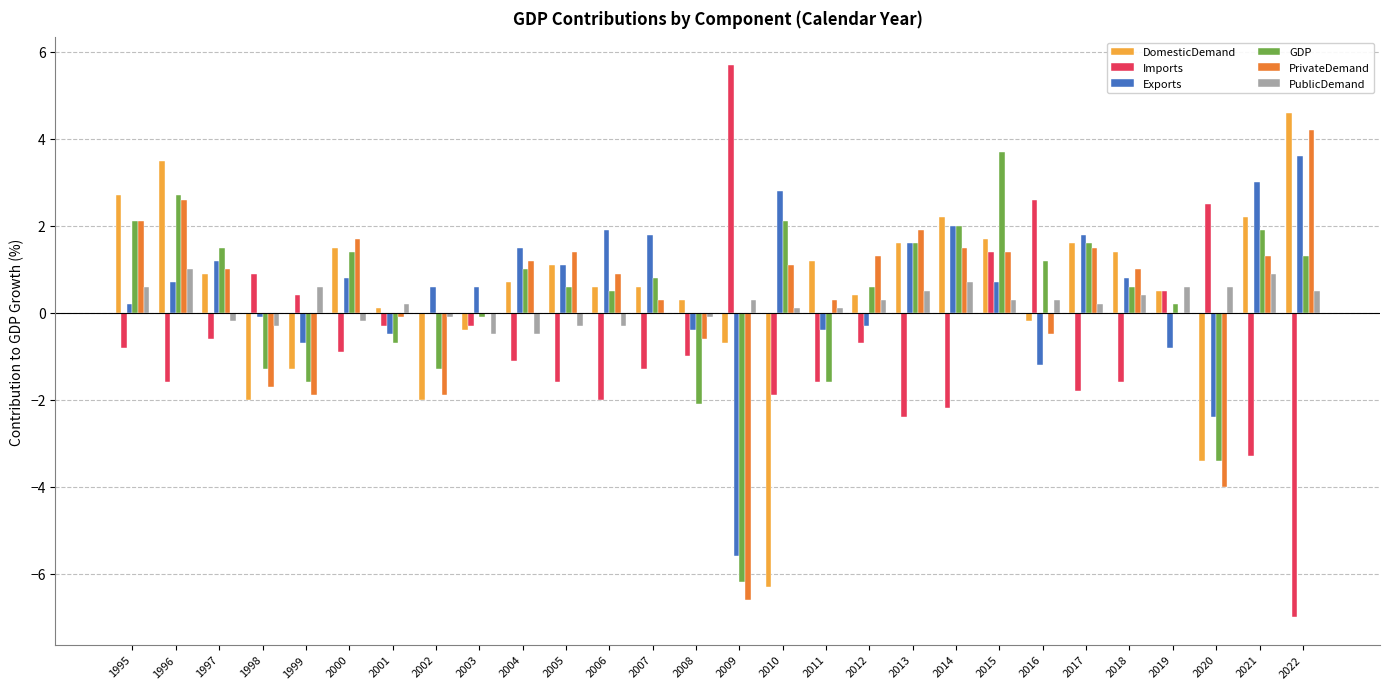

What is the difference between the Imports values at 2011 and 2000?

0.7